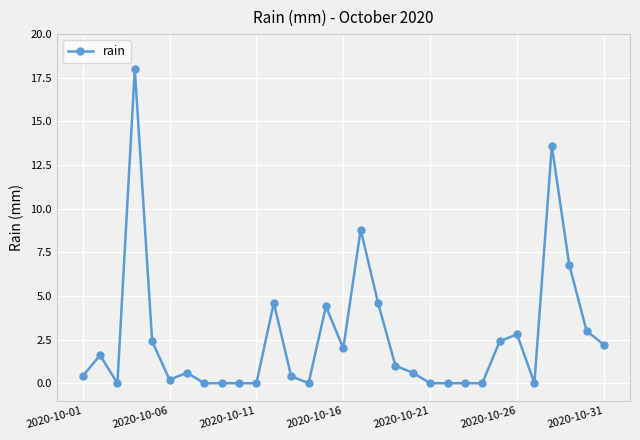

What is the average value?

2.6